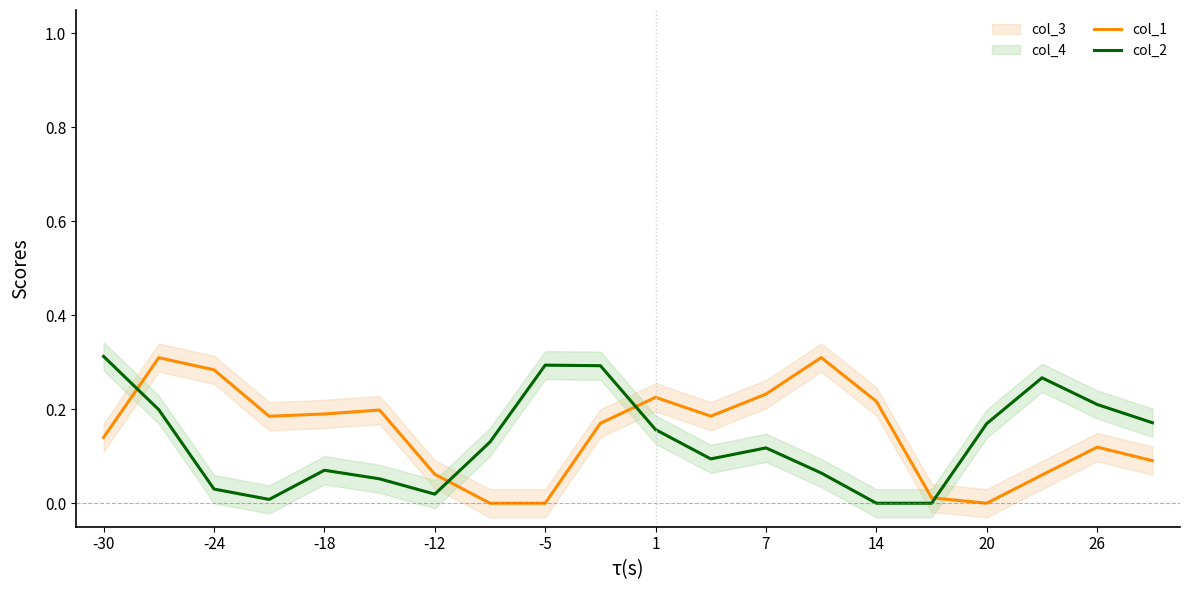

Reading left to right, what are all the values shown in this chart?

col_1: 0.1	0.3	0.3	0.2	0.2	0.2	0.1	0.0	0.0	0.2	0.2	0.2	0.2	0.3	0.2	0.0	0.0	0.1	0.1	0.1
col_2: 0.3	0.2	0.0	0.0	0.1	0.1	0.0	0.1	0.3	0.3	0.2	0.1	0.1	0.1	0.0	0.0	0.2	0.3	0.2	0.2